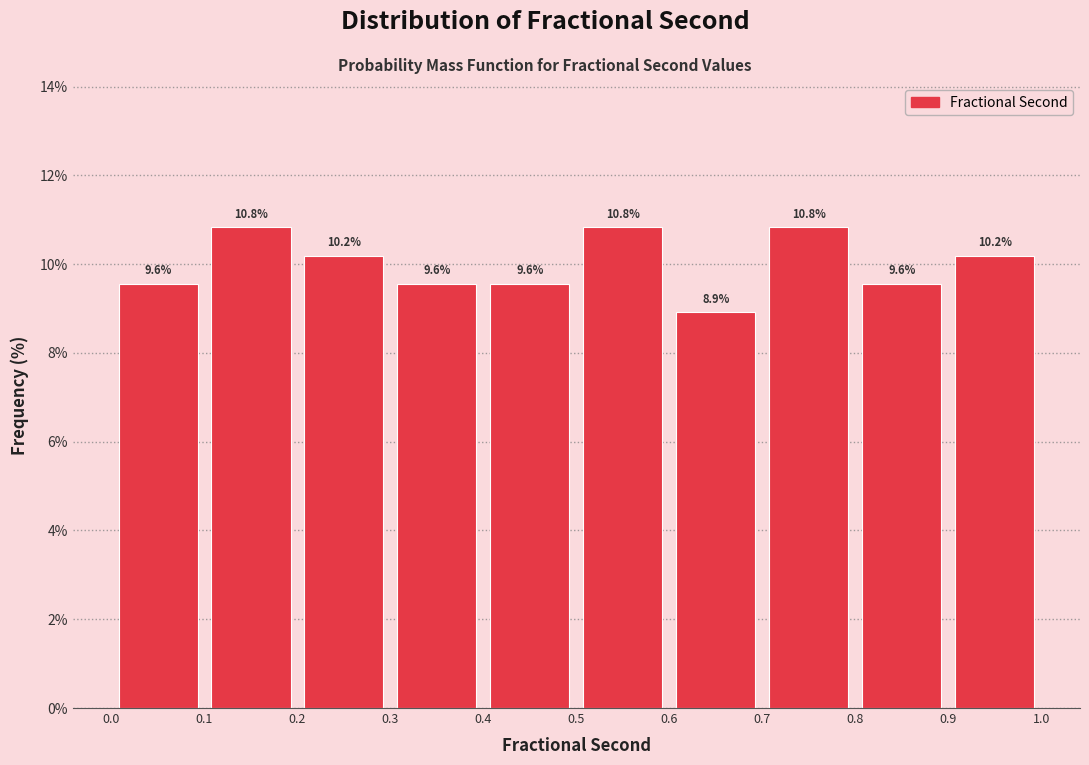

Reading left to right, transcribe this chart: for each bar, give the range it covers on the x-axis and its height.

0.0 to 0.1: 9.6
0.1 to 0.2: 10.8
0.2 to 0.3: 10.2
0.3 to 0.4: 9.6
0.4 to 0.5: 9.6
0.5 to 0.6: 10.8
0.6 to 0.7: 8.9
0.7 to 0.8: 10.8
0.8 to 0.9: 9.6
0.9 to 1.0: 10.2